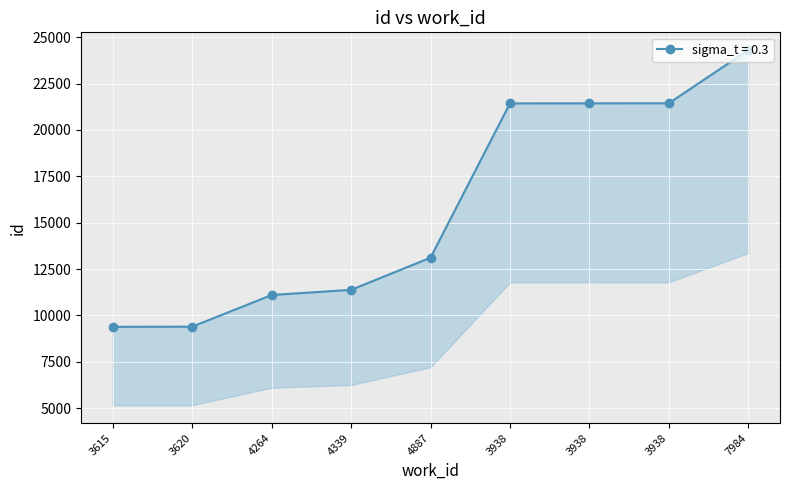

Which has a higher value, 3938 or 3938?

3938